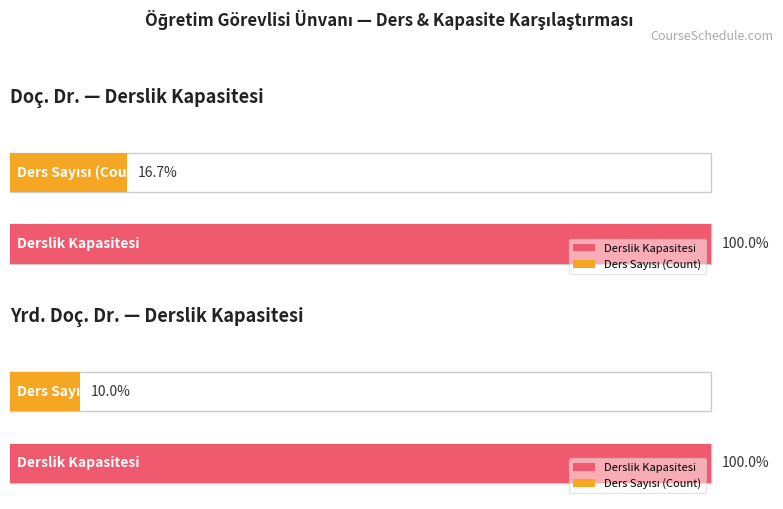

Rank the series at Yrd. Doç. Dr. from lowest to highest value.

Count, Derslik Kapasitesi